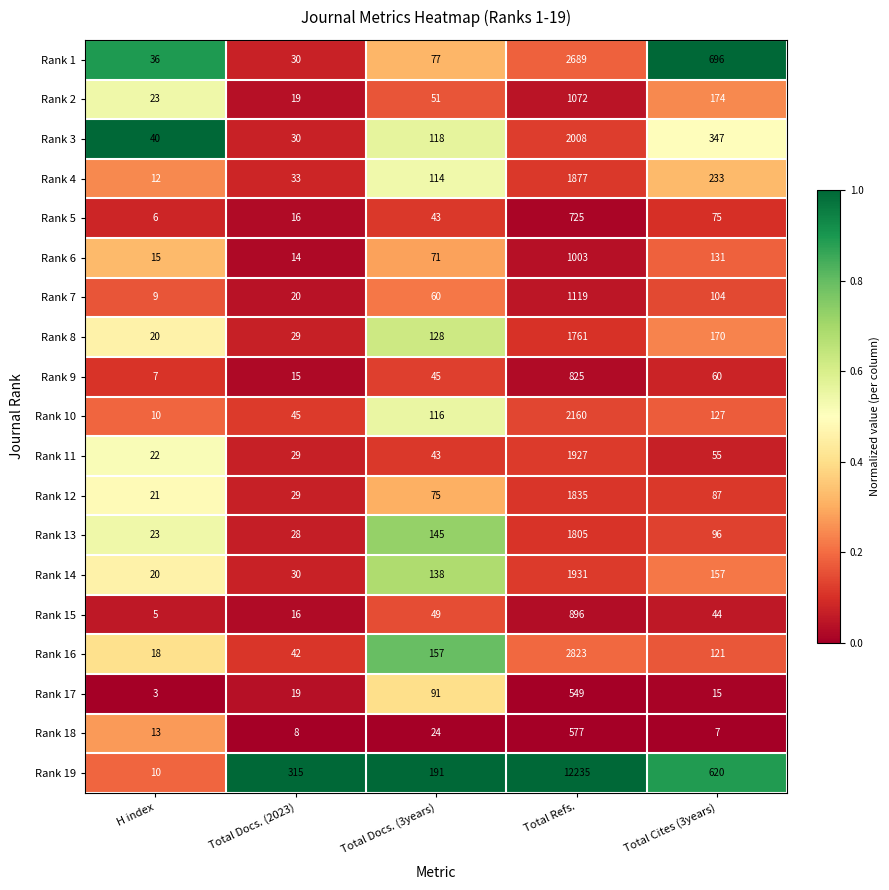

Which series has the largest total across all categories?

Rank 19